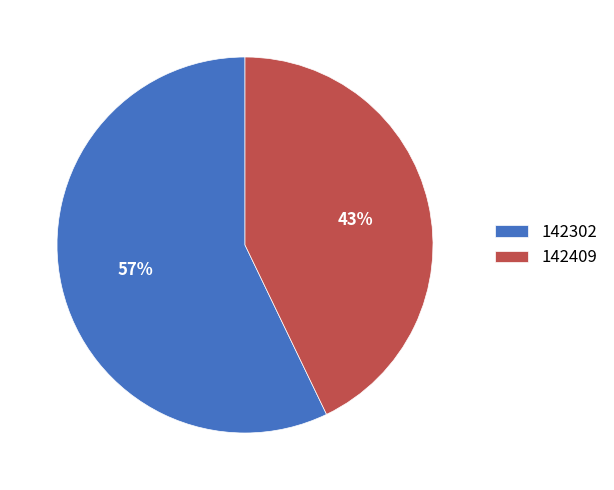

Which has a higher value, 142409 or 142302?

142302